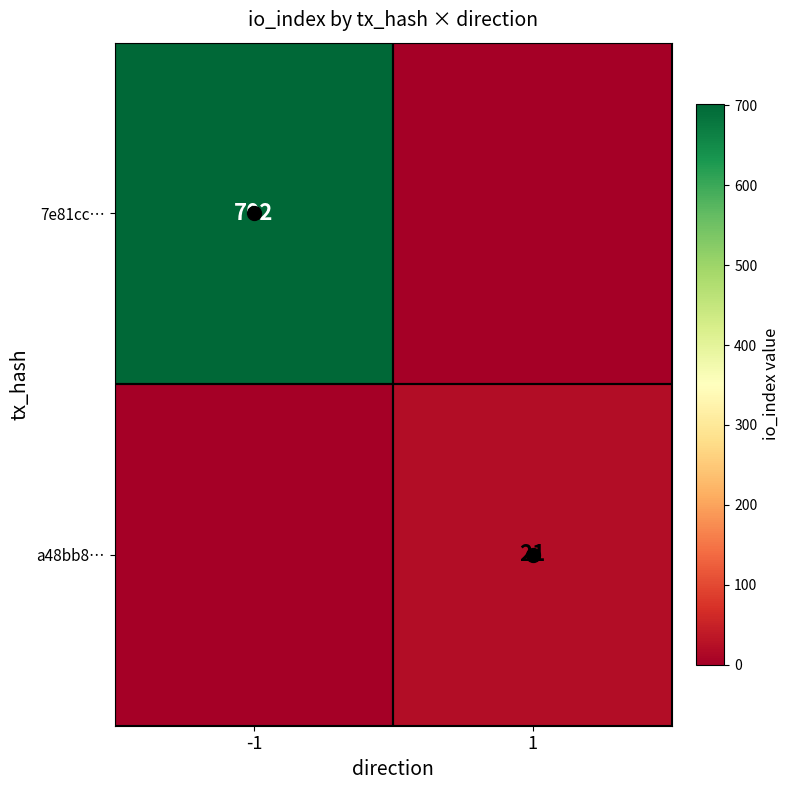

Rank the categories by 7e81cc… value from lowest to highest.

1, -1